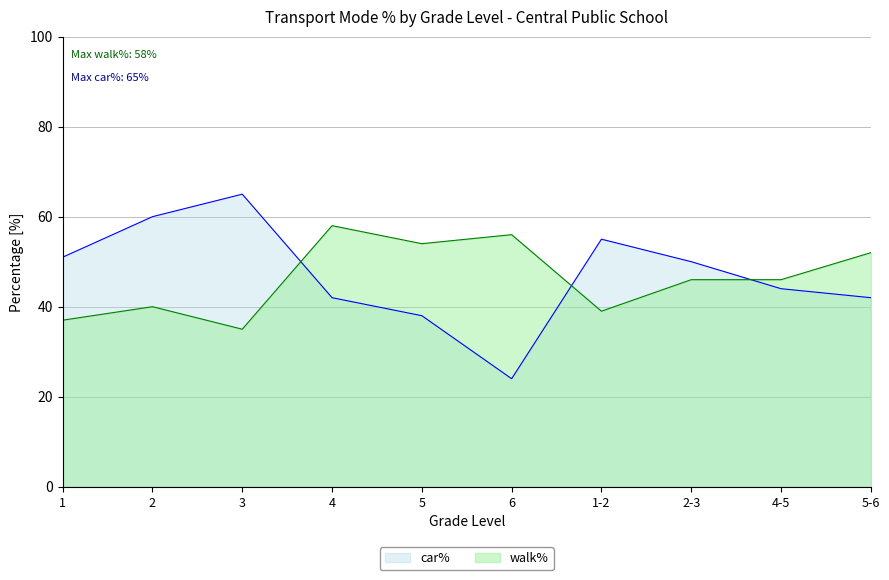

After their last crossing, which series has the higher values: car% or walk%?

walk%